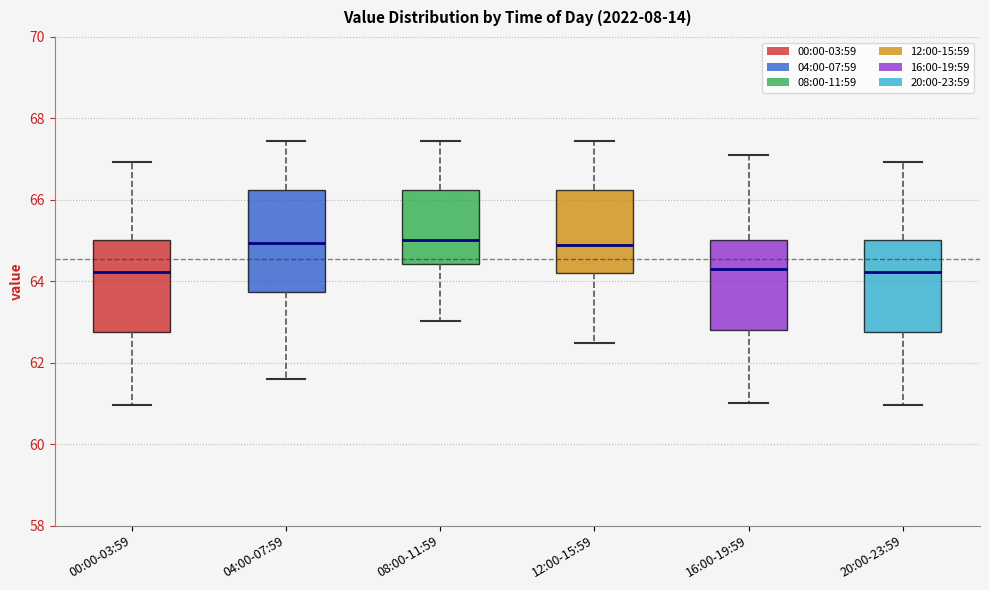

Which box is the tallest, from its lower edge to its upper edge?

04:00-07:59